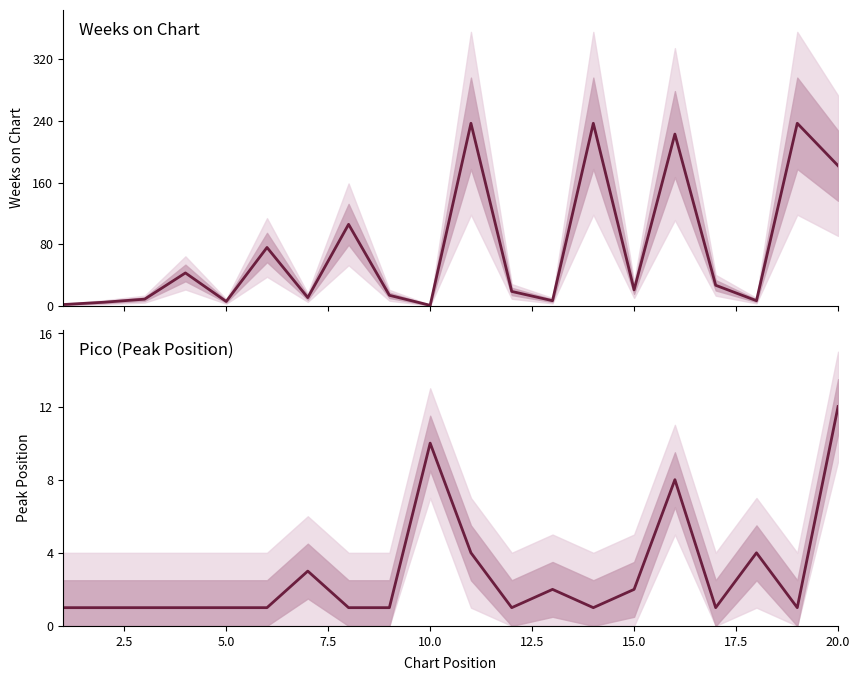

Which series has the widest spread of values?

Weeks on Chart